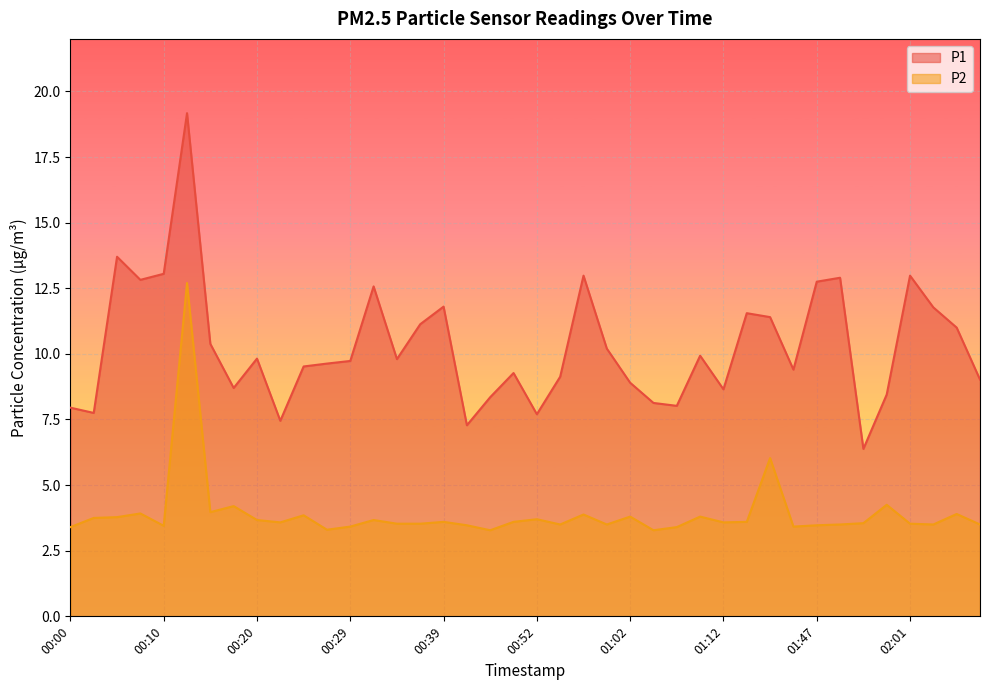

What is the difference between the maximum and minimum values in the P1 series?

12.8